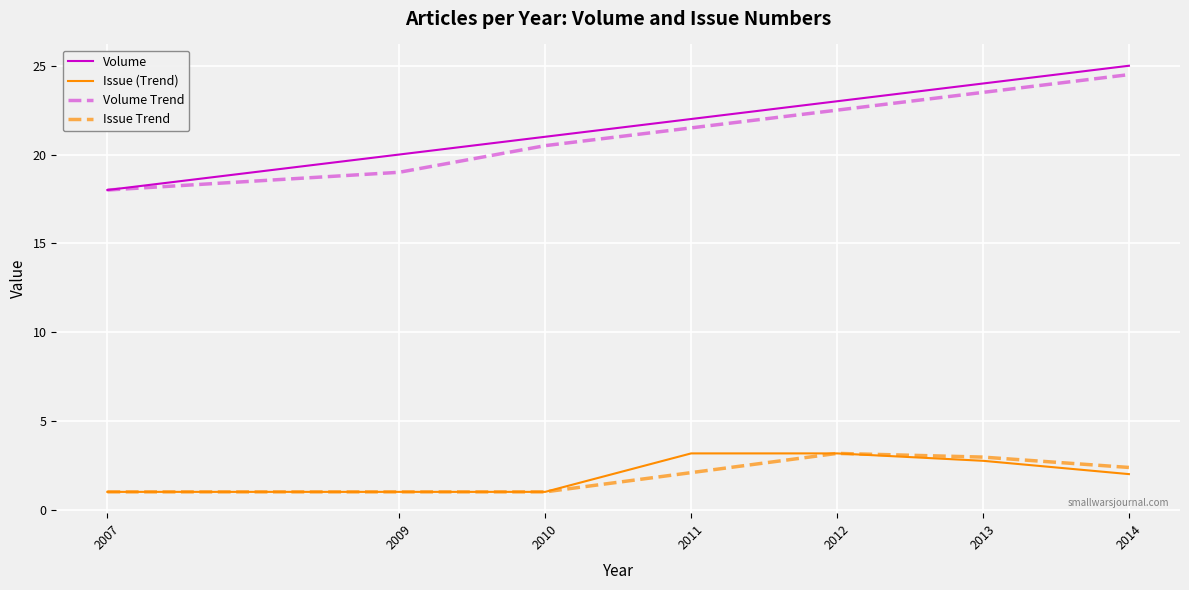

Which category has the lowest value in the Volume Trend series?

2007